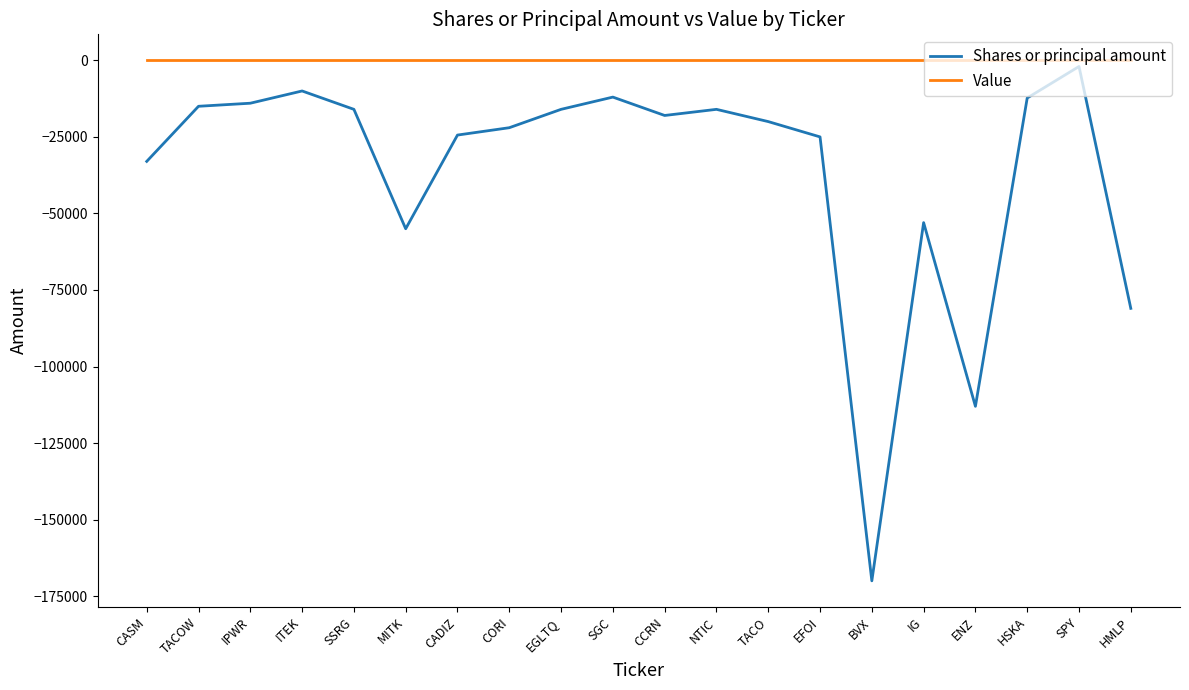

True or false: Shares or principal amount and Value cross at least once.

False